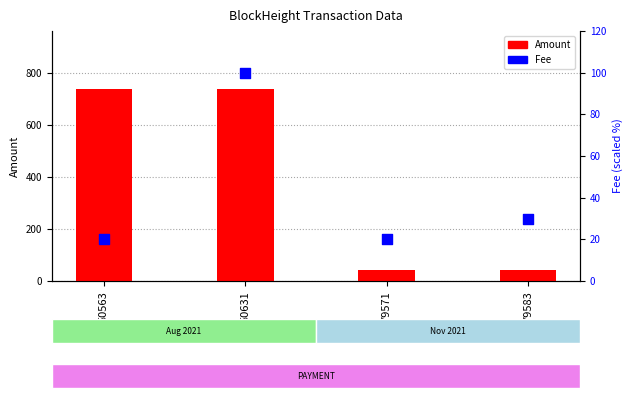

Which series contains the highest Y value?

Amount